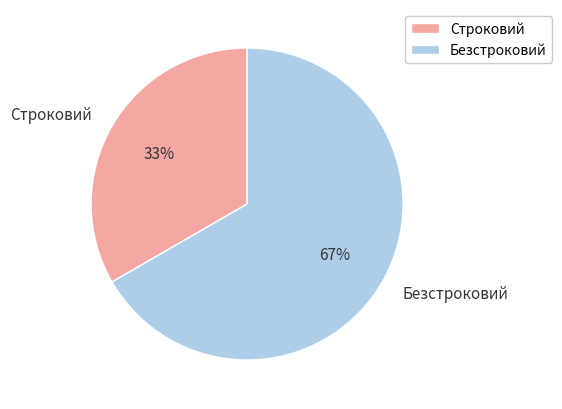

Which category has the smallest portion of the pie?

Строковий